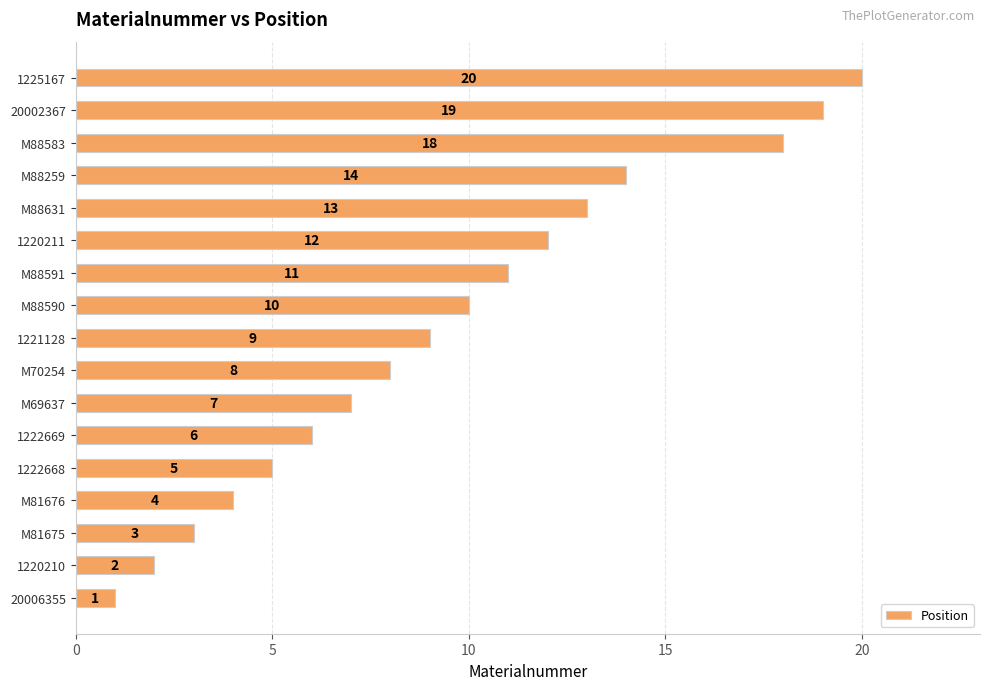

True or false: the data shows 8 at M88631.

False